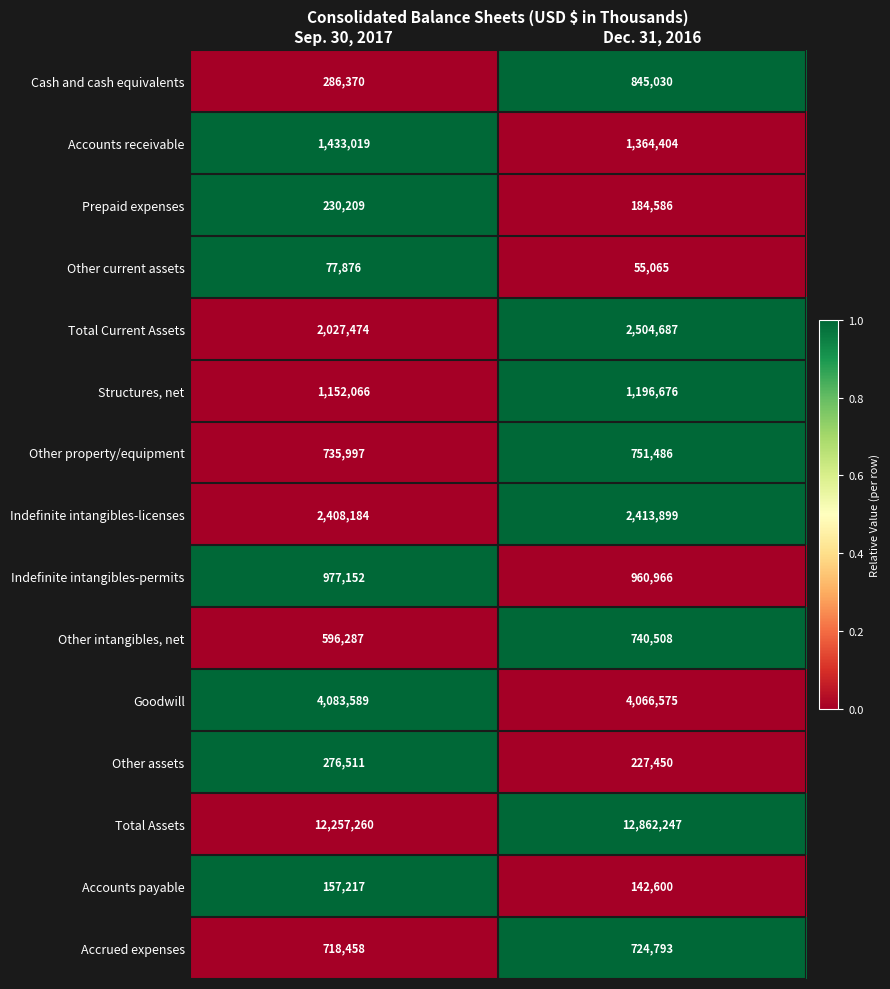

Which series has the largest total across all categories?

Total Assets